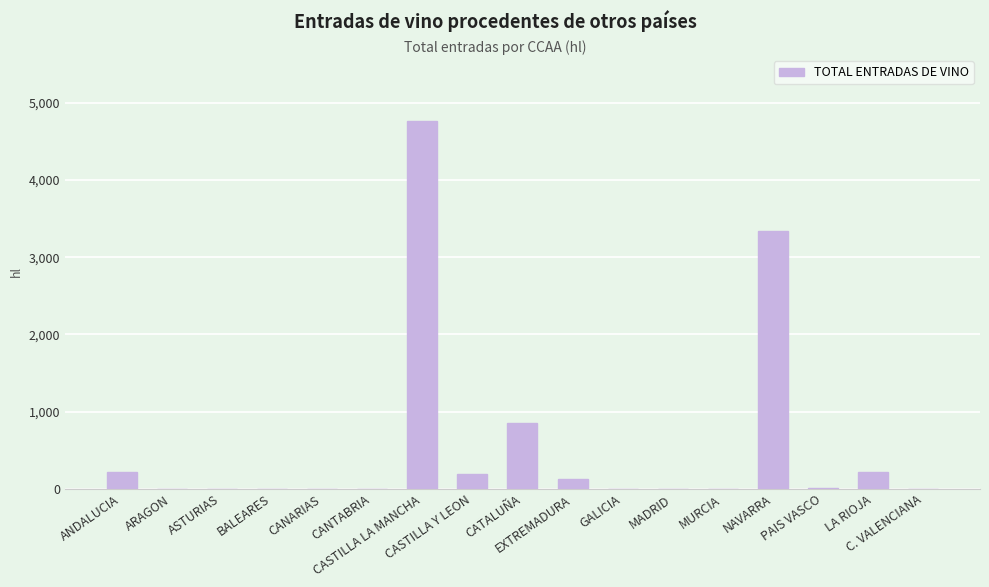

Which has a higher value, GALICIA or NAVARRA?

NAVARRA